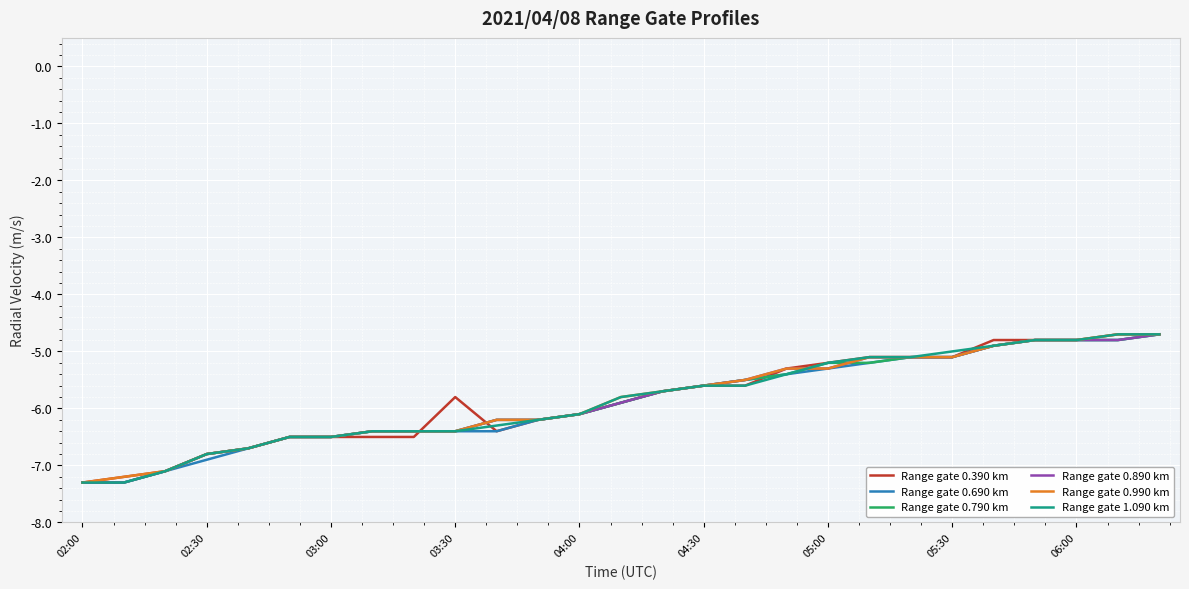

What is the highest value of the Range gate 0.690 km series?

-4.7